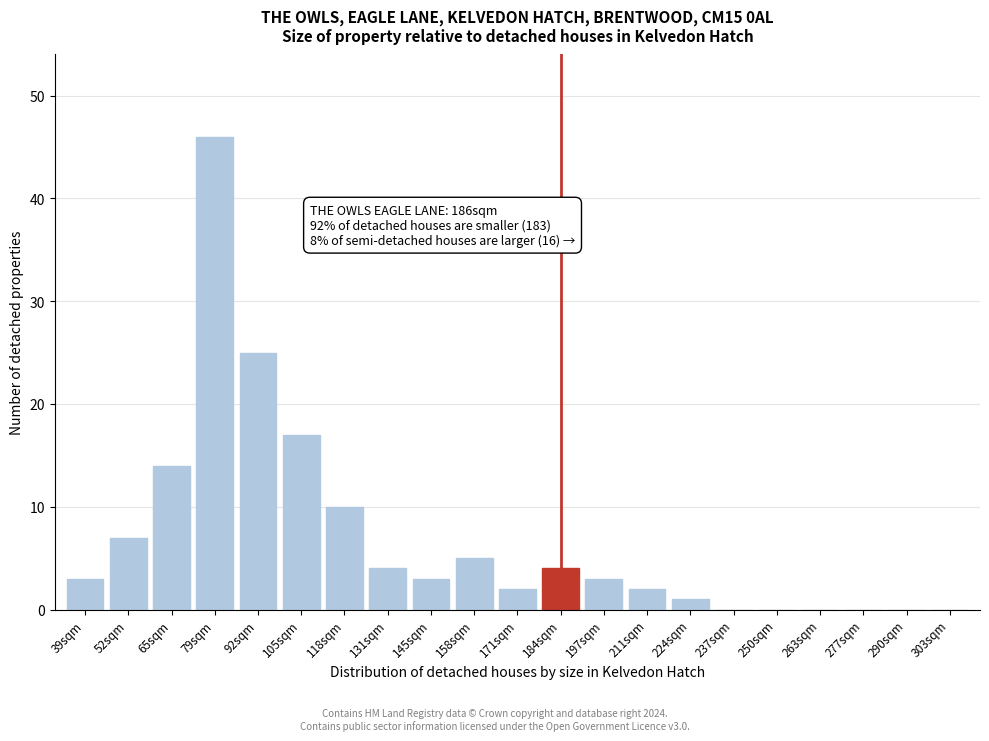

Reading left to right, what are all the values shown in this chart?

39sqm=3	52sqm=7	65sqm=14	79sqm=46	92sqm=25	105sqm=17	118sqm=10	131sqm=4	145sqm=3	158sqm=5	171sqm=2	184sqm=4	197sqm=3	211sqm=2	224sqm=1	237sqm=0	250sqm=0	263sqm=0	277sqm=0	290sqm=0	303sqm=0